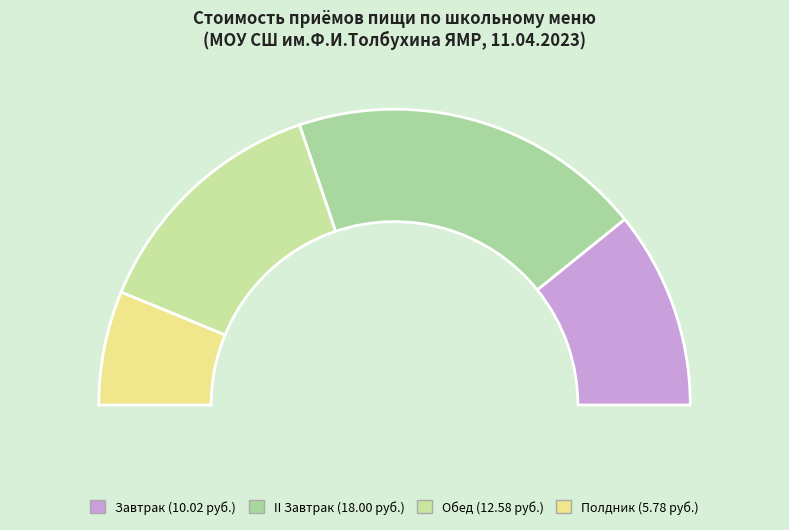

To the nearest percent, what portion does II Завтрак represent?

39%